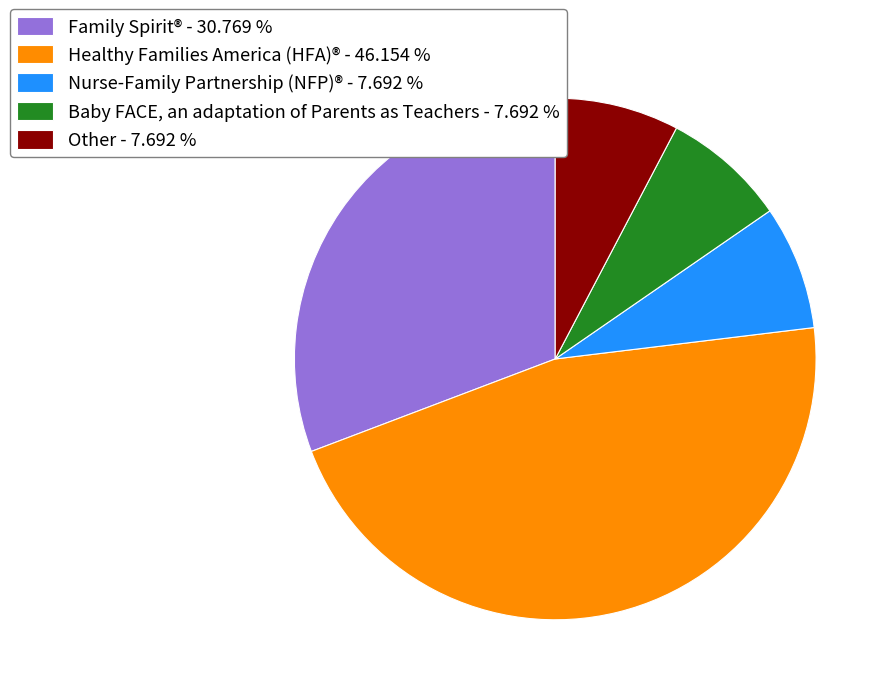

Combined, do Other - 7.692 % and Baby FACE, an adaptation of Parents as Teachers - 7.692 % account for over 50%?

No